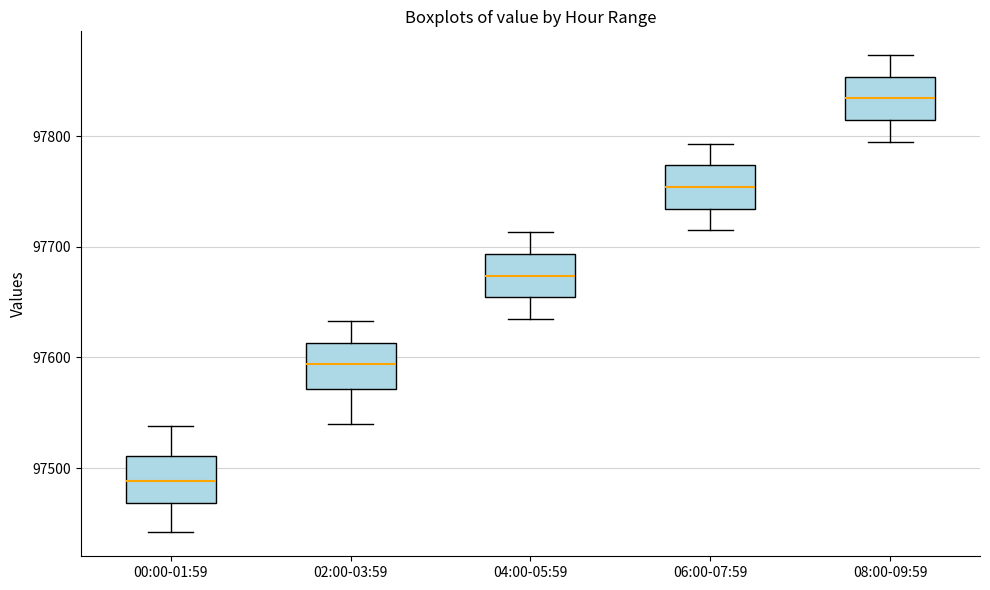

Where does the upper whisker of the box for 06:00-07:59 end on the y-axis? The values are not printed on the chart, so give them approximately, as read against the axis.

97790